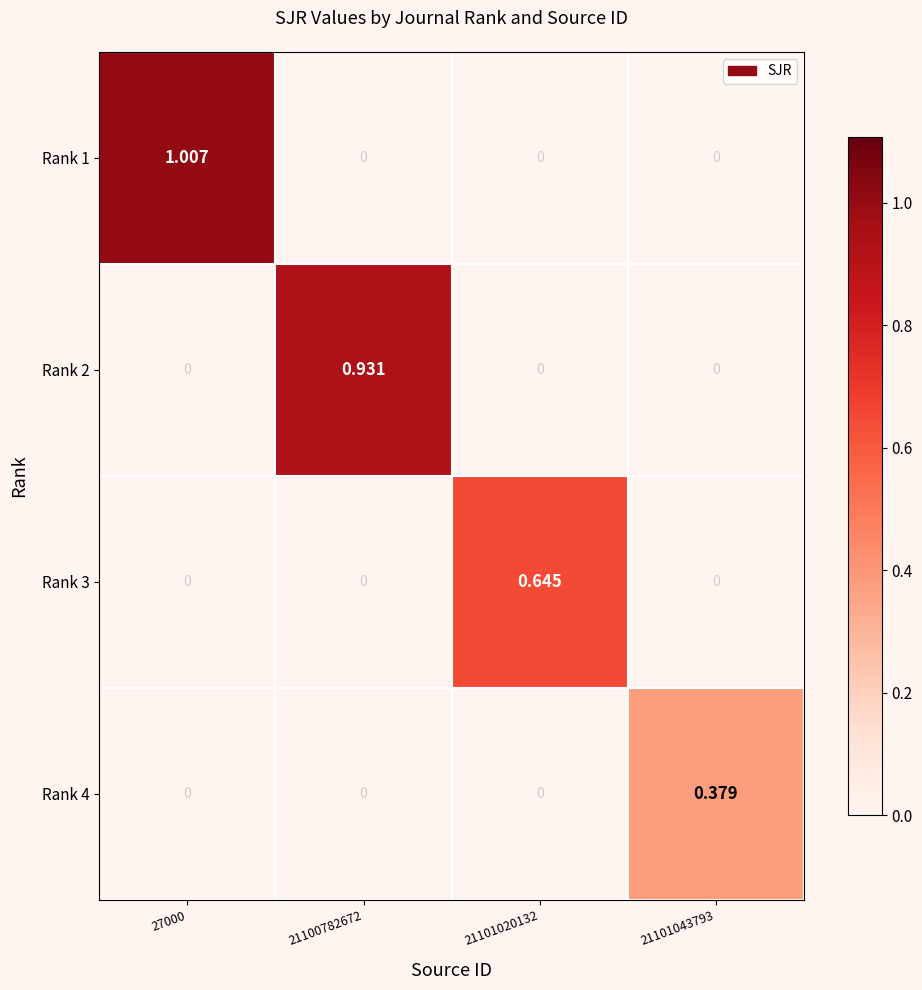

Is the value of Rank 3 at 27000 greater than the value of Rank 2 at 21100782672?

No